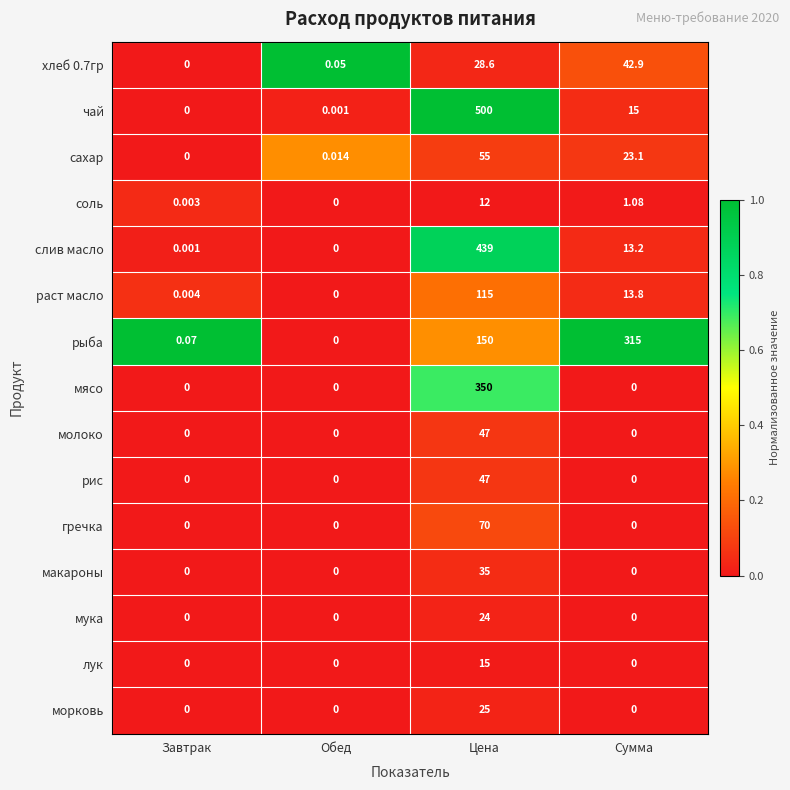

At which label is хлеб 0.7гр closest to 21?

Цена